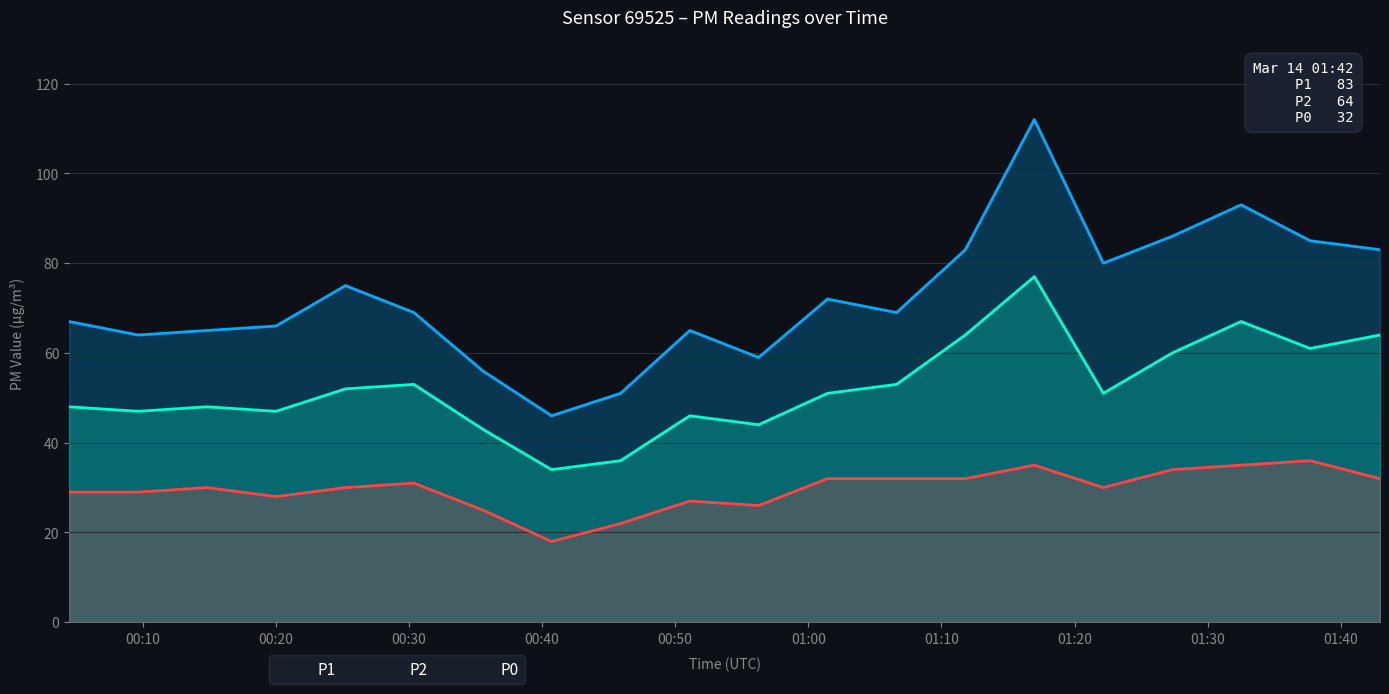

What is the maximum value shown in the chart?

112